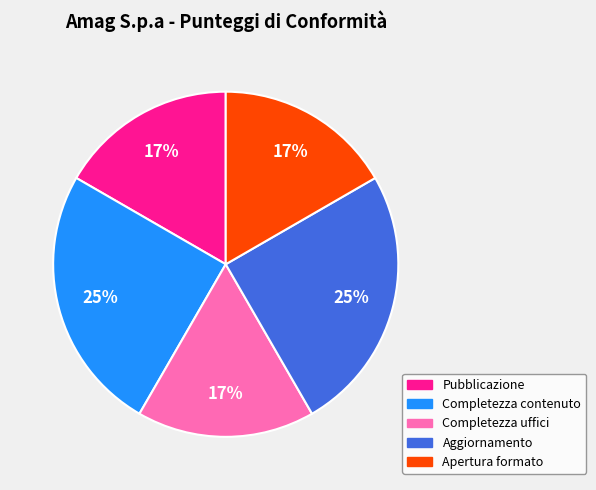

What is the ratio of the value at Completezza contenuto to the value at Pubblicazione?

1.5